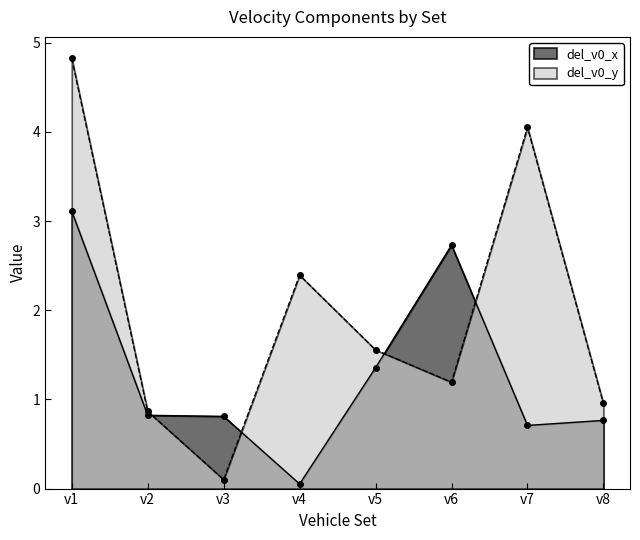

How many data points in del_v0_y are above 1?

5